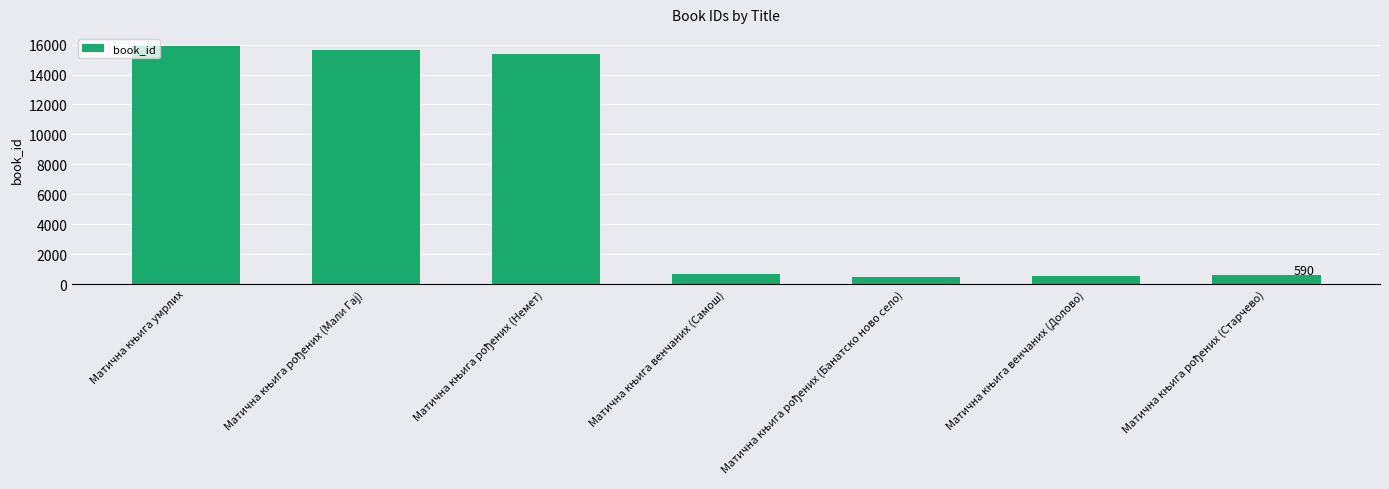

What is the greatest value displayed?

15921